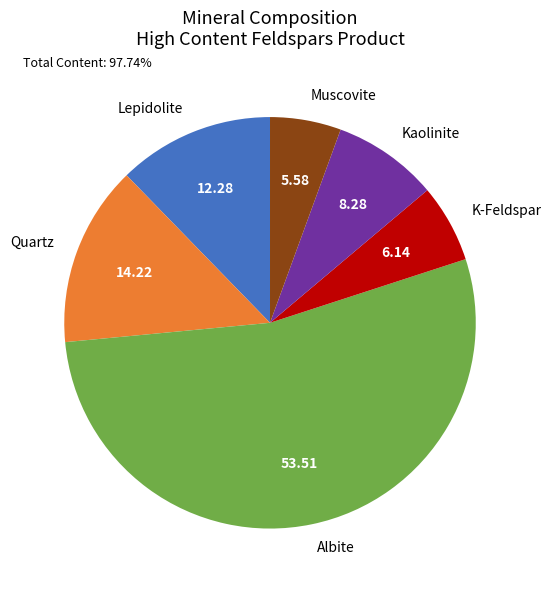

Count the number of slices in the pie.

6